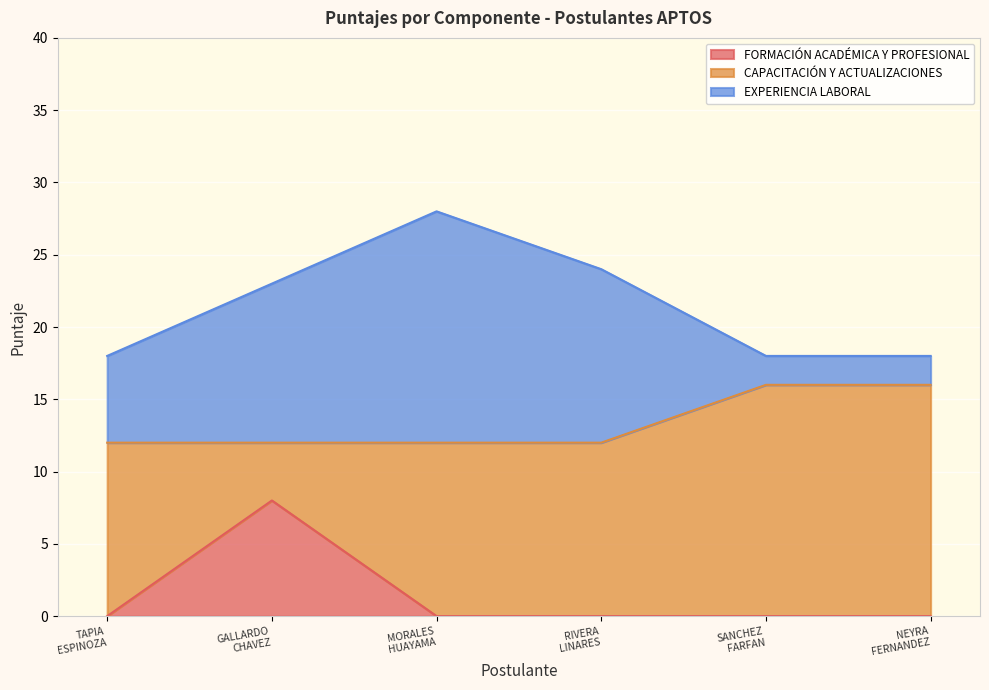

Rank the series by their maximum value, from highest to lowest.

CAPACITACIÓN Y ACTUALIZACIONES, EXPERIENCIA LABORAL, FORMACIÓN ACADÉMICA Y PROFESIONAL